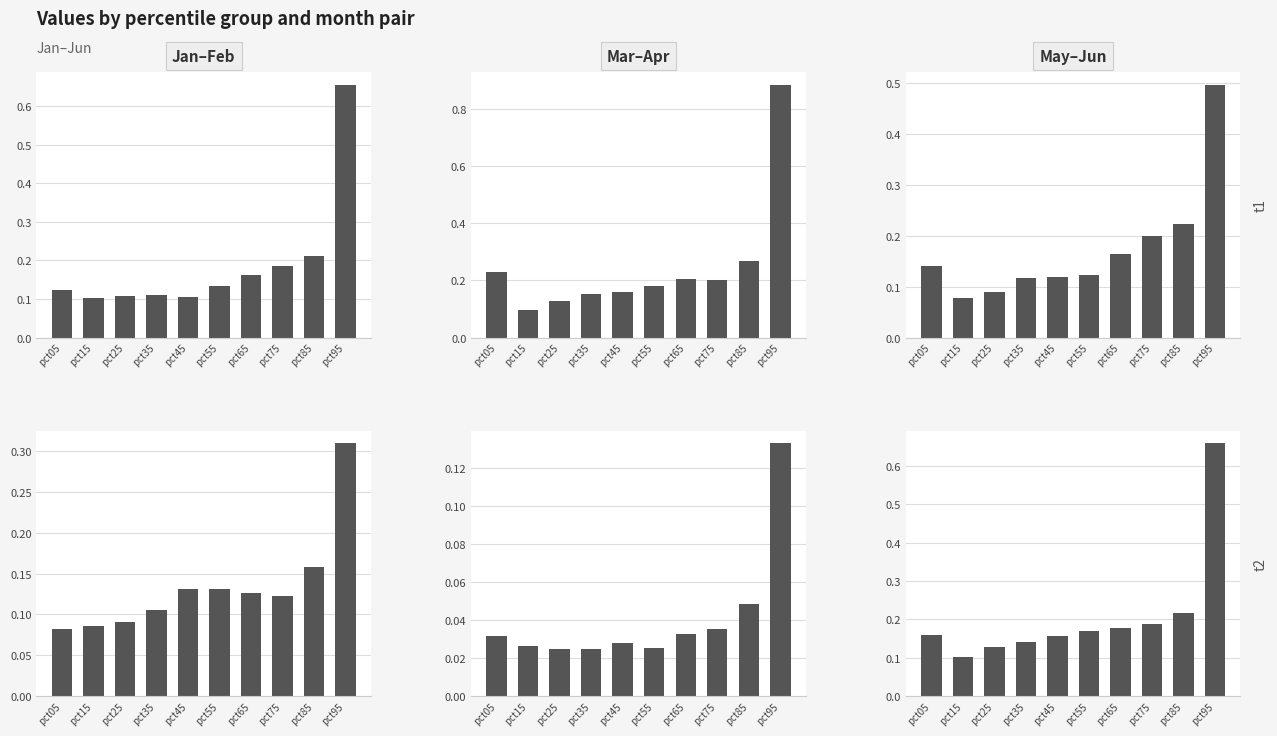

Reading left to right, transcribe all the data shown in this chart.

Jan: 0.1	0.1	0.1	0.1	0.1	0.1	0.2	0.2	0.2	0.7
Mar: 0.2	0.1	0.1	0.2	0.2	0.2	0.2	0.2	0.3	0.9
May: 0.1	0.1	0.1	0.1	0.1	0.1	0.2	0.2	0.2	0.5
Feb: 0.1	0.1	0.1	0.1	0.1	0.1	0.1	0.1	0.2	0.3
Apr: 0.0	0.0	0.0	0.0	0.0	0.0	0.0	0.0	0.0	0.1
Jun: 0.2	0.1	0.1	0.1	0.2	0.2	0.2	0.2	0.2	0.7